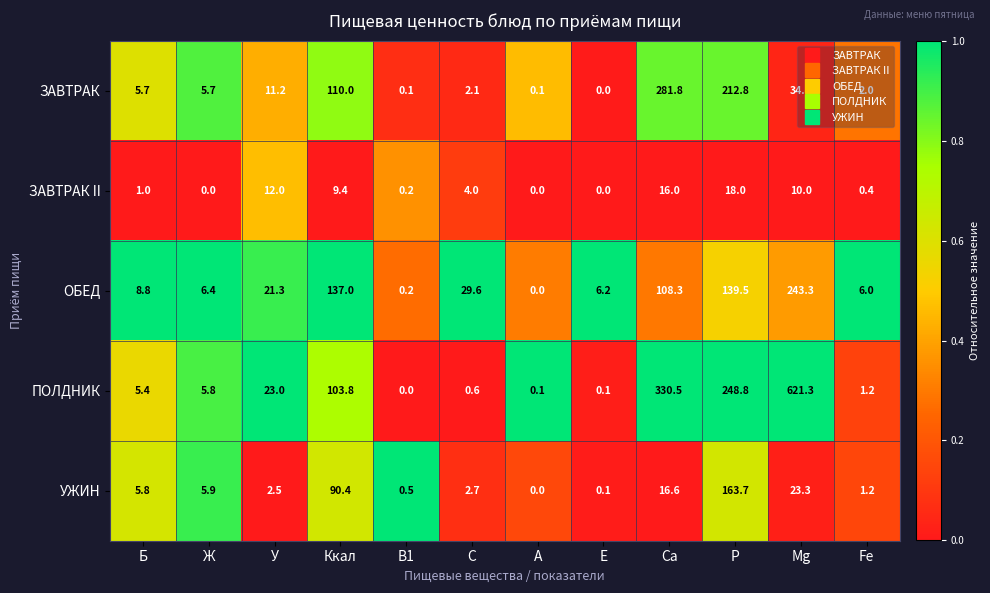

The ПОЛДНИК series shows 5.8 at Ж. True or false?

True